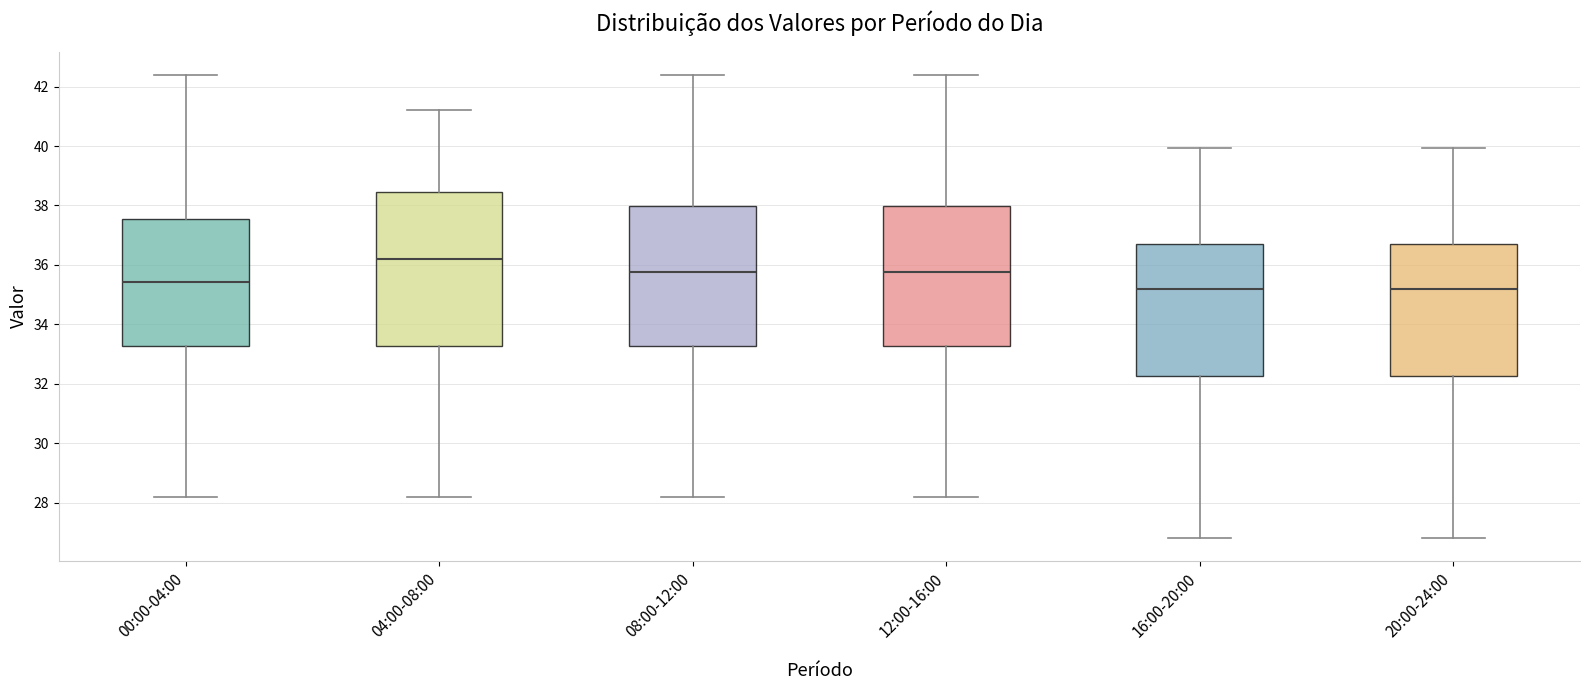

Reading left to right, transcribe this box plot: for each box, give where its median line is, the range the box spans, and where its two whiskers end, as read against the y-axis. The values are not printed on the chart, so give them approximately, as read against the axis.

00:00-04:00: median 35.4, box 33.2 to 37.6, whiskers 28.2 to 42.4
04:00-08:00: median 36.2, box 33.2 to 38.4, whiskers 28.2 to 41.2
08:00-12:00: median 35.8, box 33.2 to 38.0, whiskers 28.2 to 42.4
12:00-16:00: median 35.8, box 33.2 to 38.0, whiskers 28.2 to 42.4
16:00-20:00: median 35.2, box 32.2 to 36.6, whiskers 26.8 to 40.0
20:00-24:00: median 35.2, box 32.2 to 36.6, whiskers 26.8 to 40.0